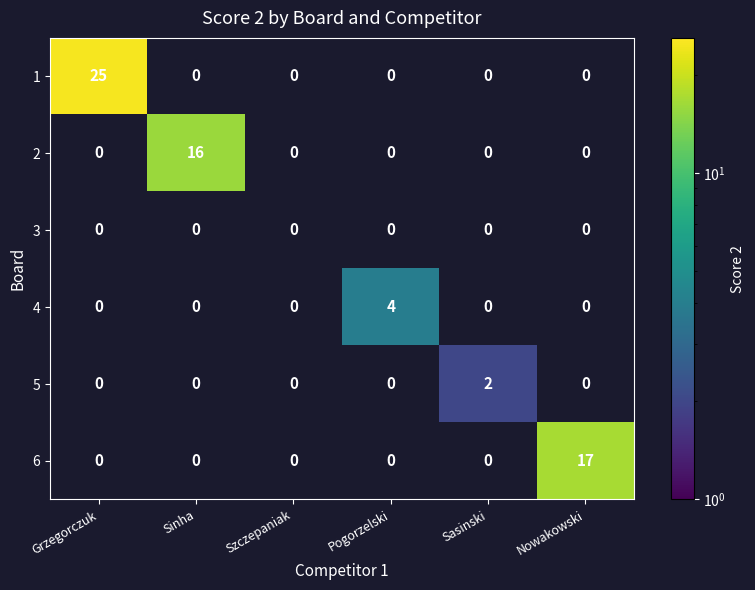

Which series changed the most between Pogorzelski and Sasinski?

4